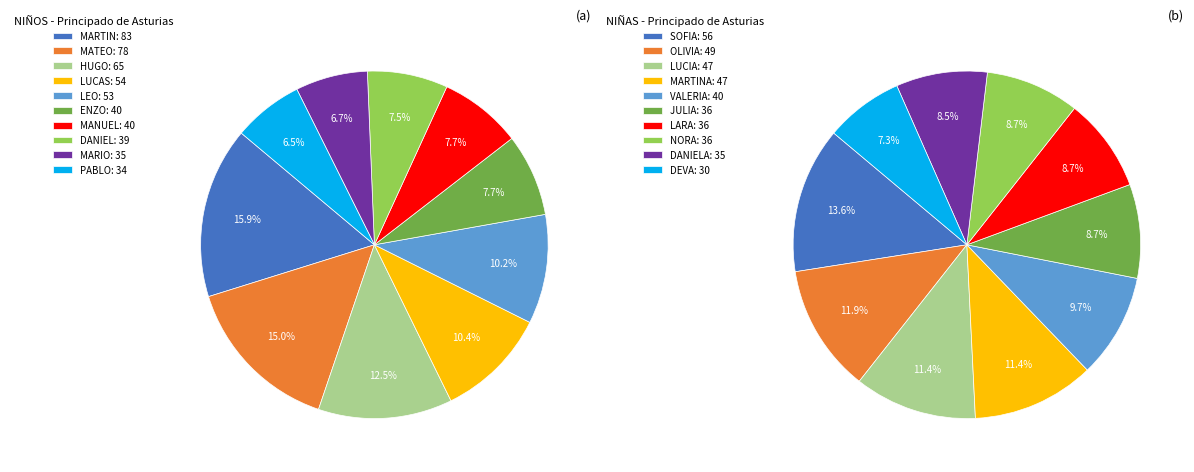

Do PABLO and MATEO together represent more than half of the pie?

No